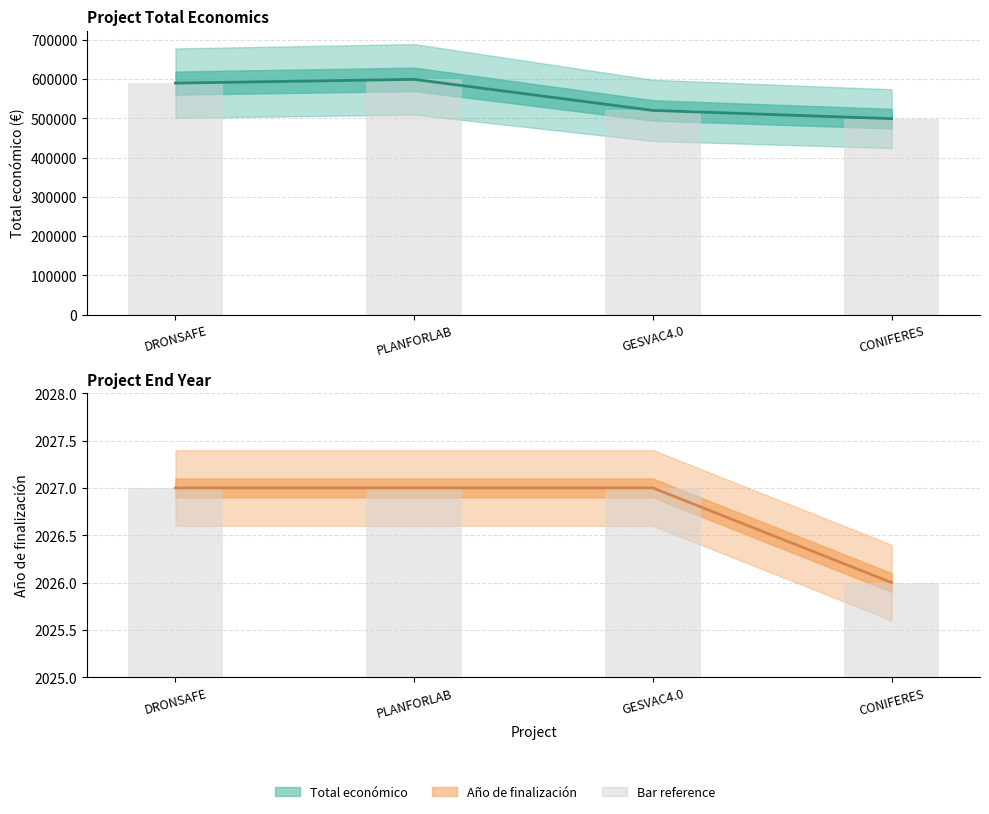

How many data points in Año de finalización (line) are less than 2027?

1